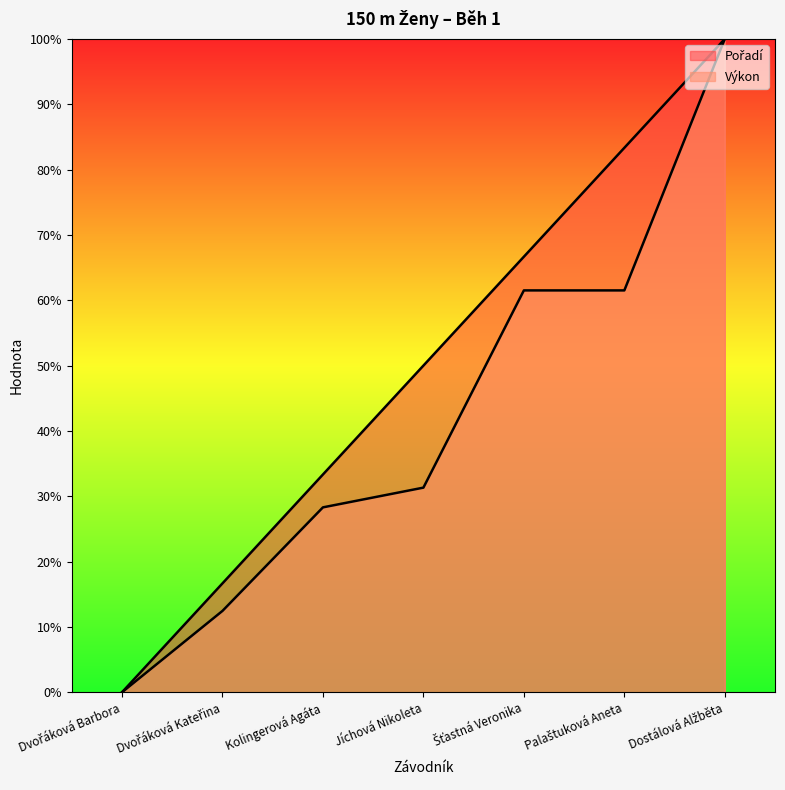

What is the total value across all series at Palaštuková Aneta?

144.8